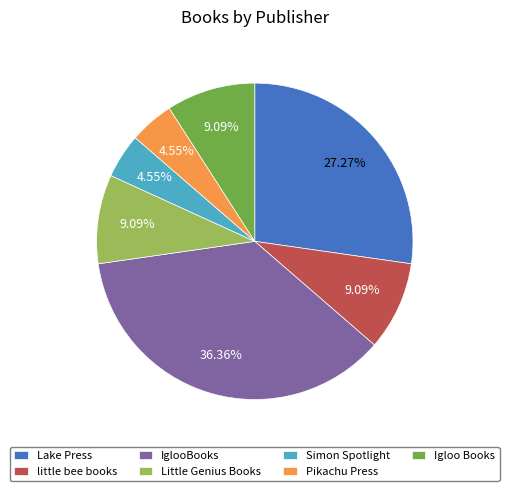

What portion of the pie excludes Simon Spotlight?

95.5%